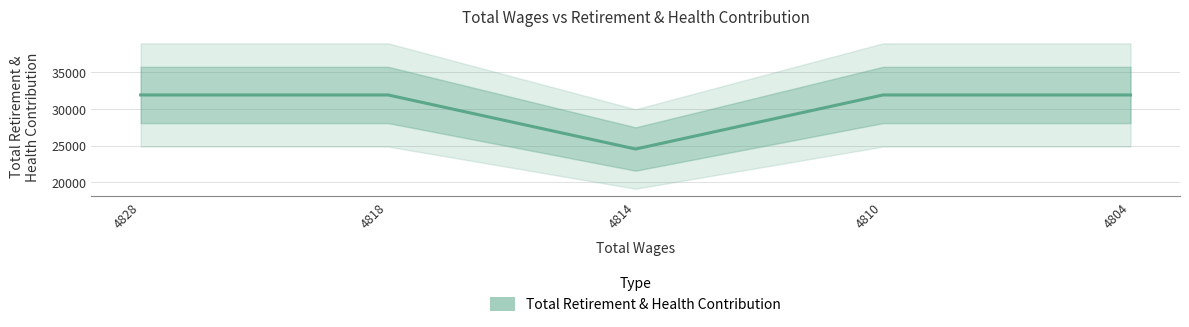

What is the change in value from 4818 to 4814?

-7343